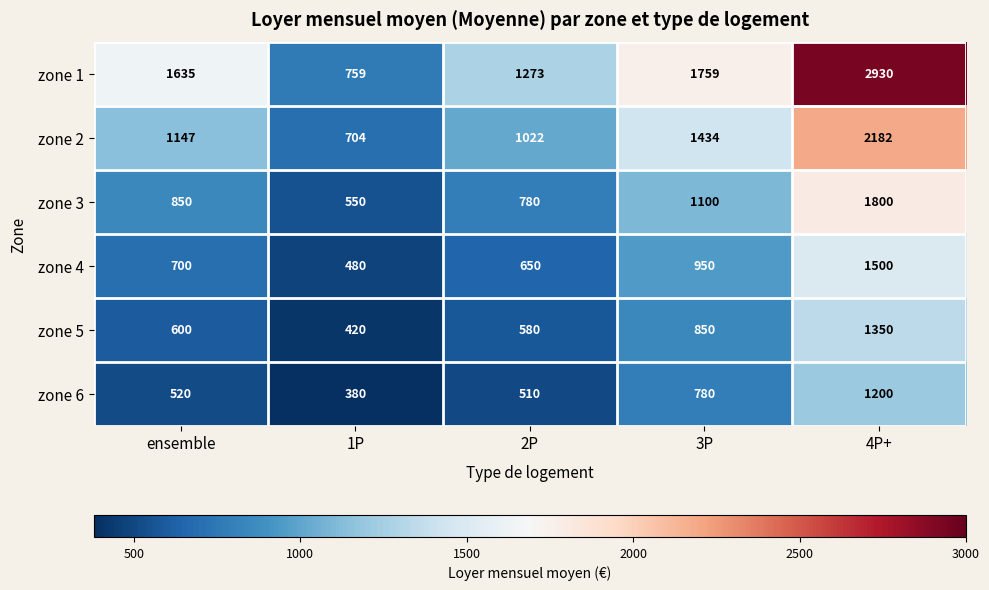

Reading right to left, list all the values displayed in this chart.

zone 1: 2930	1759	1273	759	1635
zone 2: 2182	1434	1022	704	1147
zone 3: 1800	1100	780	550	850
zone 4: 1500	950	650	480	700
zone 5: 1350	850	580	420	600
zone 6: 1200	780	510	380	520